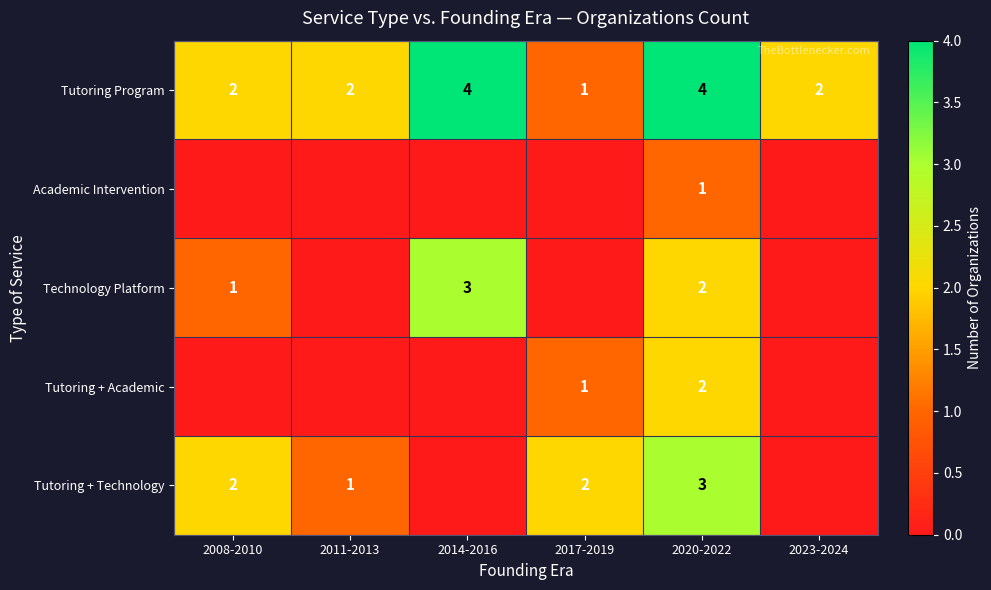

What is the sum of all Tutoring Program values?

15